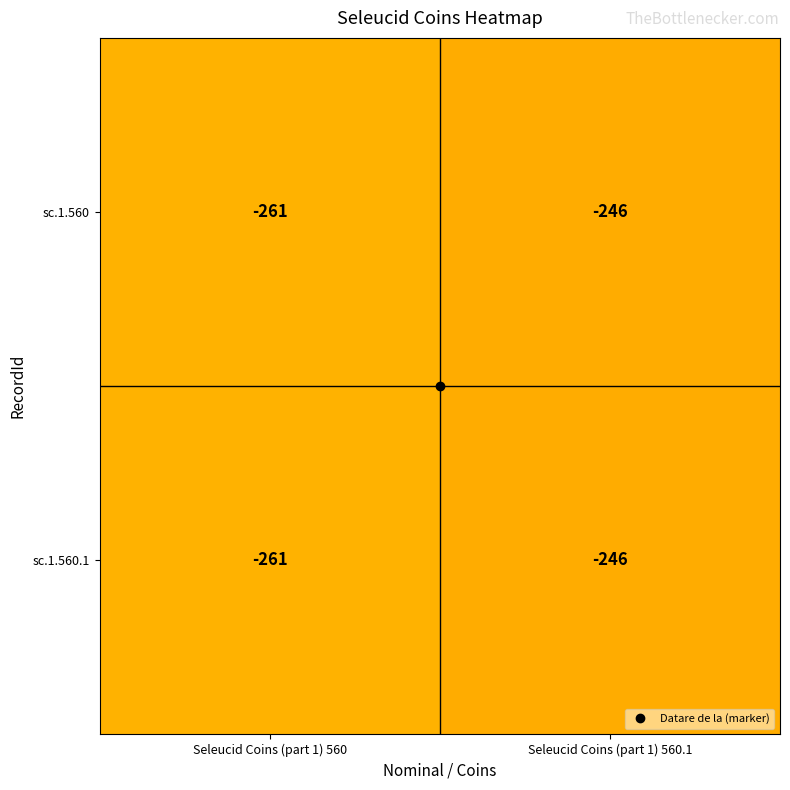

At which category is the sum across all series the highest?

Seleucid Coins (part 1) 560.1